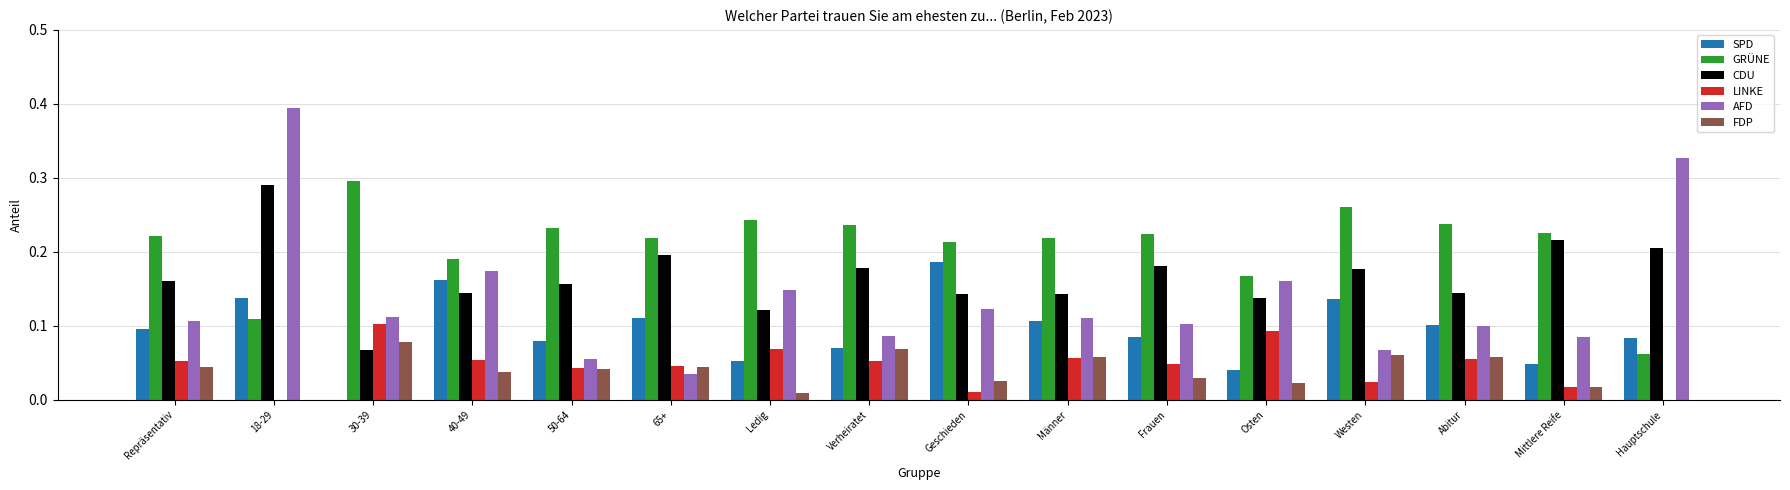

What is the total value across all series at Männer?

0.7